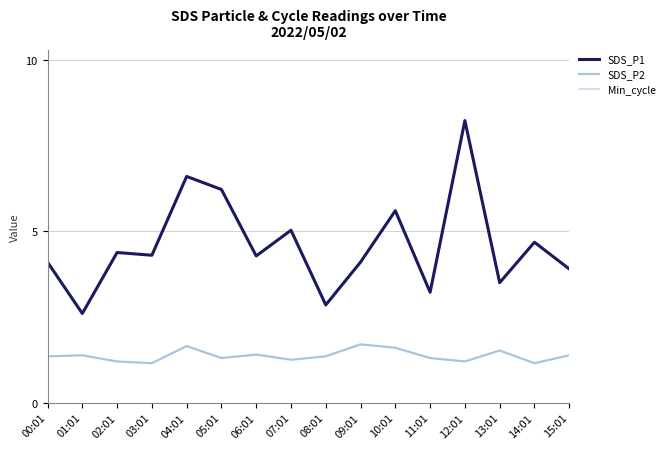

True or false: SDS_P1 and Min_cycle intersect in this chart.

False